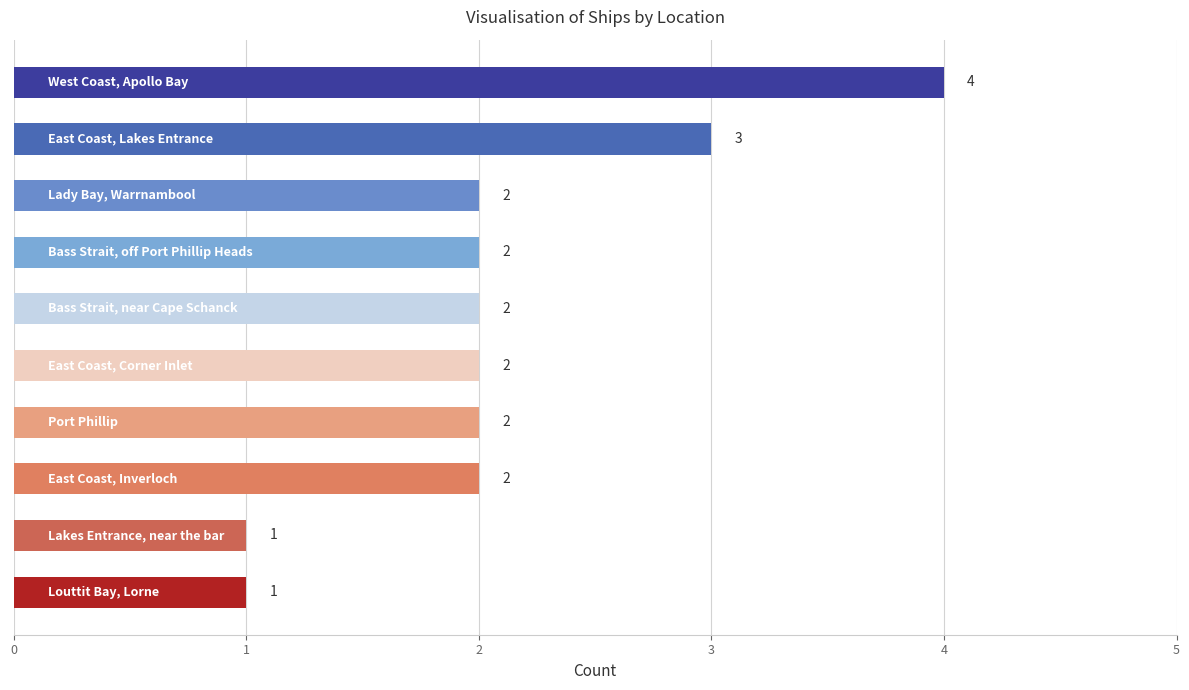

What is the maximum value shown in the chart?

4